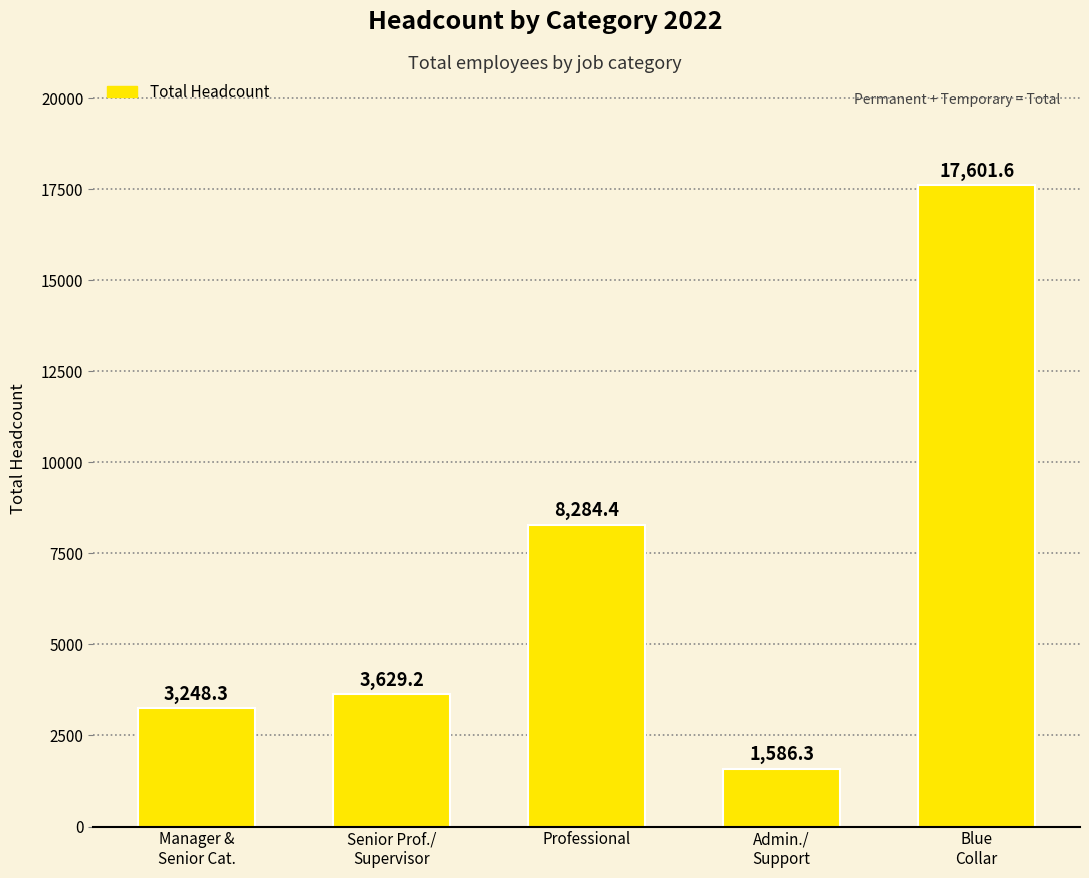

What is the value of the 5th bar from the left?

17601.6